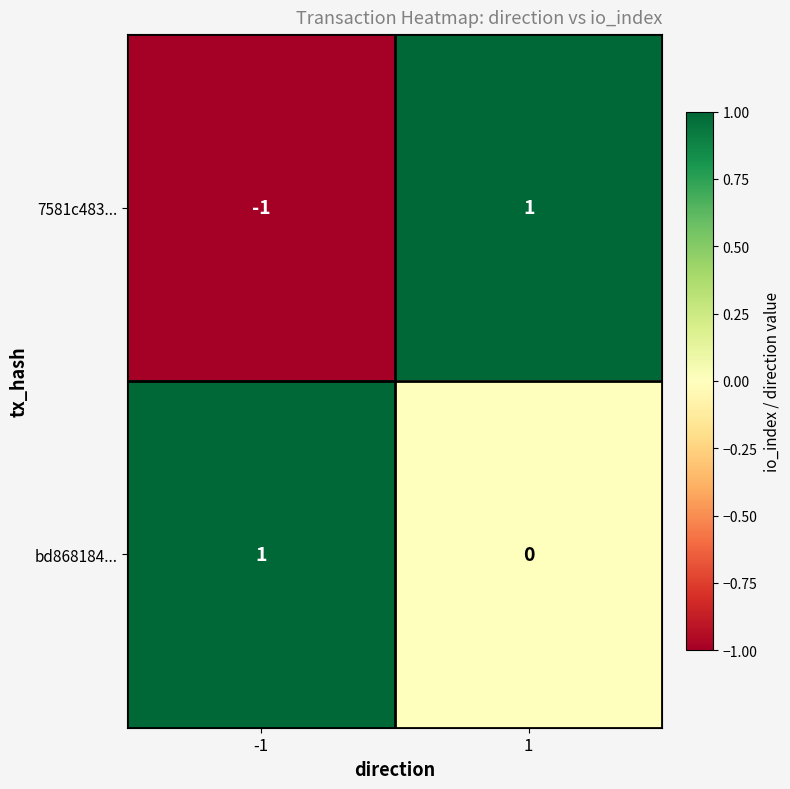

Reading left to right, list all the values displayed in this chart.

7581c483...: -1	1
bd868184...: 1	0